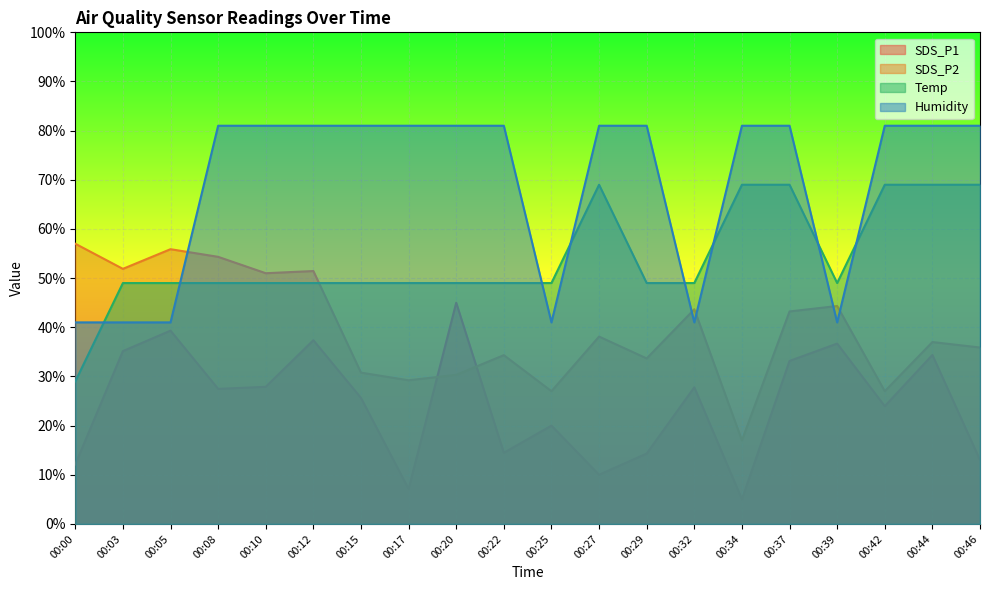

What is the difference between the highest and lowest values at 00:22?

66.5